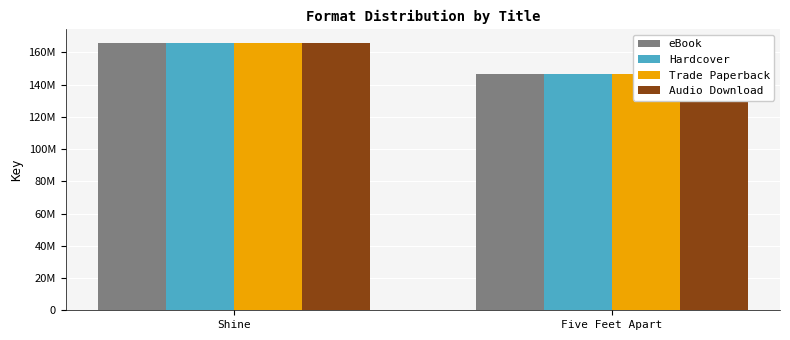

Are the bars grouped side by side (vs. stacked)?

Yes